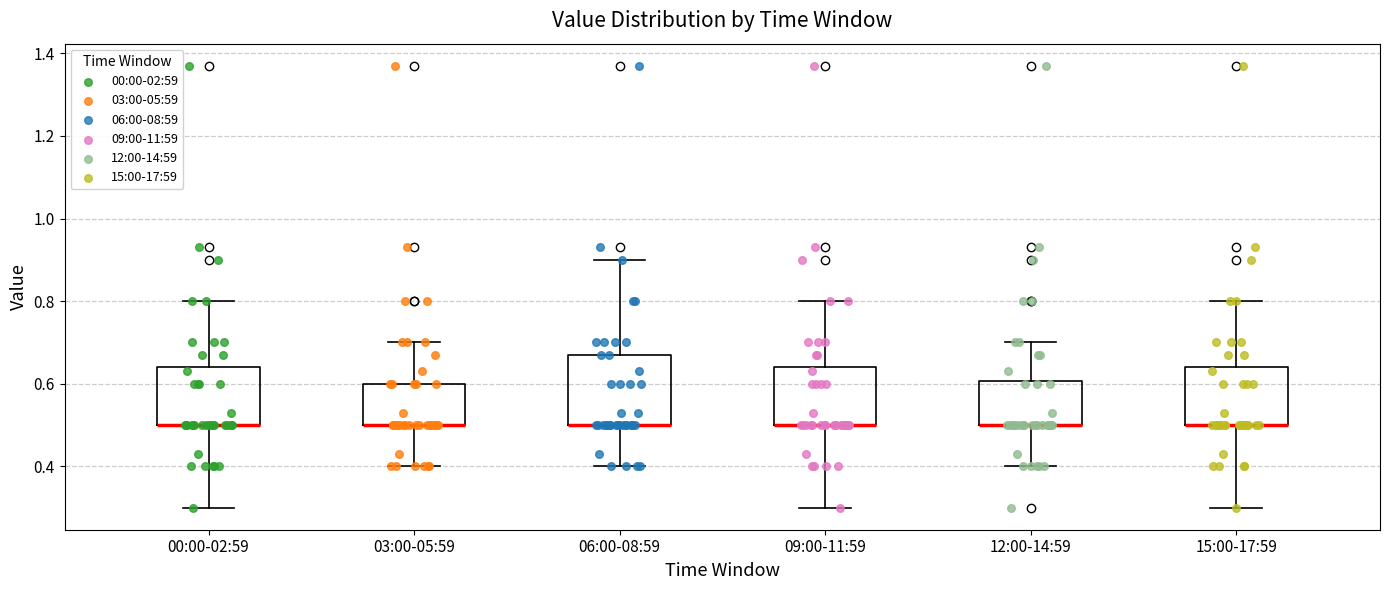

Reading left to right, read every box against the y-axis: the position of its median line, the range the box covers, and the ends of its whiskers. The values are not printed on the chart, so give them approximately, as read against the axis.

00:00-02:59: median 0.50 (drawn on the box's lower edge), box 0.50 to 0.64, whiskers 0.30 to 0.80
03:00-05:59: median 0.50 (drawn on the box's lower edge), box 0.50 to 0.60, whiskers 0.40 to 0.70
06:00-08:59: median 0.50 (drawn on the box's lower edge), box 0.50 to 0.68, whiskers 0.40 to 0.90
09:00-11:59: median 0.50 (drawn on the box's lower edge), box 0.50 to 0.64, whiskers 0.30 to 0.80
12:00-14:59: median 0.50 (drawn on the box's lower edge), box 0.50 to 0.60, whiskers 0.40 to 0.70
15:00-17:59: median 0.50 (drawn on the box's lower edge), box 0.50 to 0.64, whiskers 0.30 to 0.80